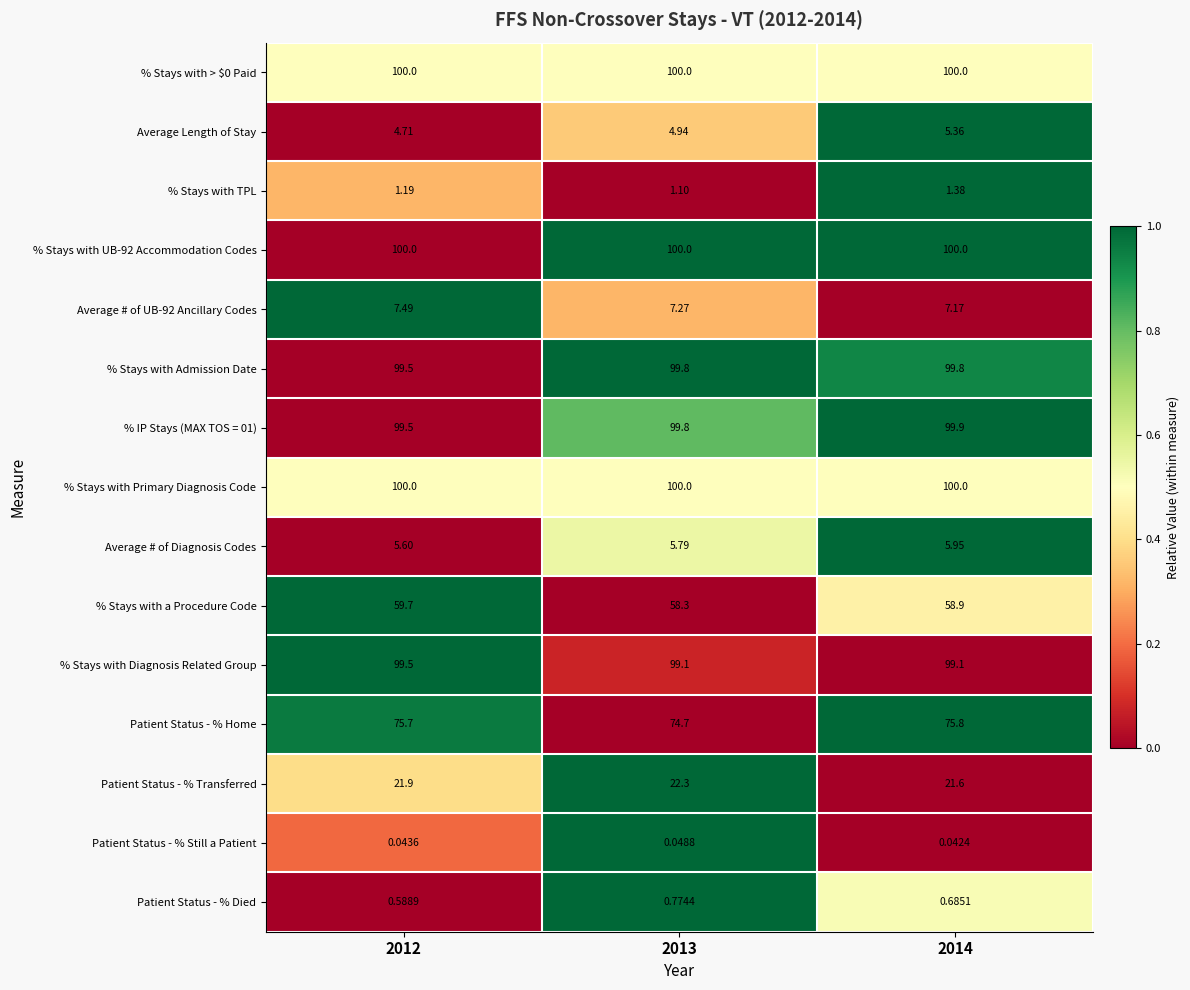

Is the value of Average # of UB-92 Ancillary Codes at 2014 greater than the value of Patient Status - % Home at 2012?

No